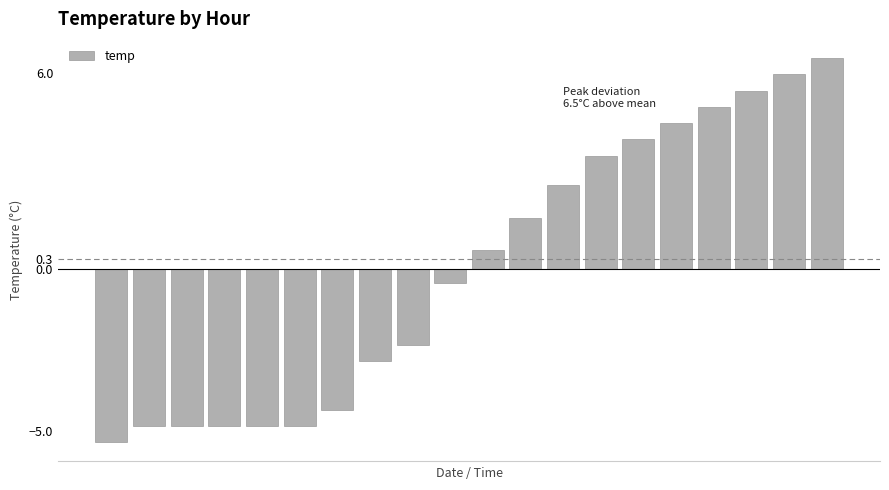

What is the difference between the second highest and second lowest values?

10.8